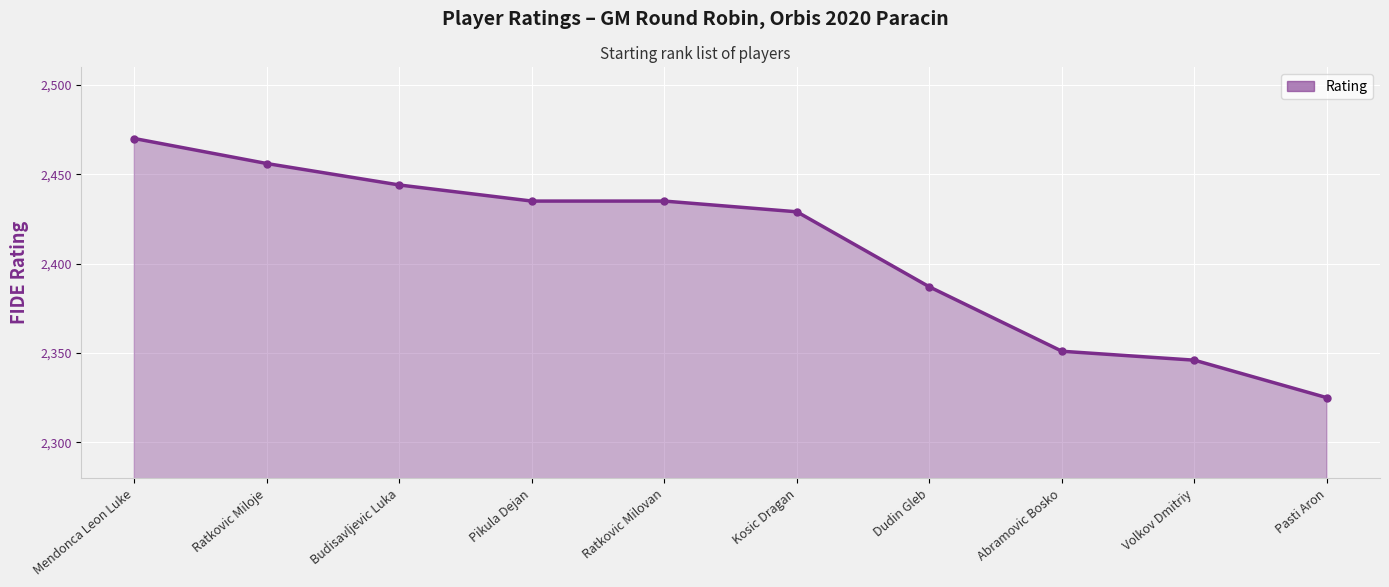

True or false: there are more than 1 points higher than both neighbors.

False